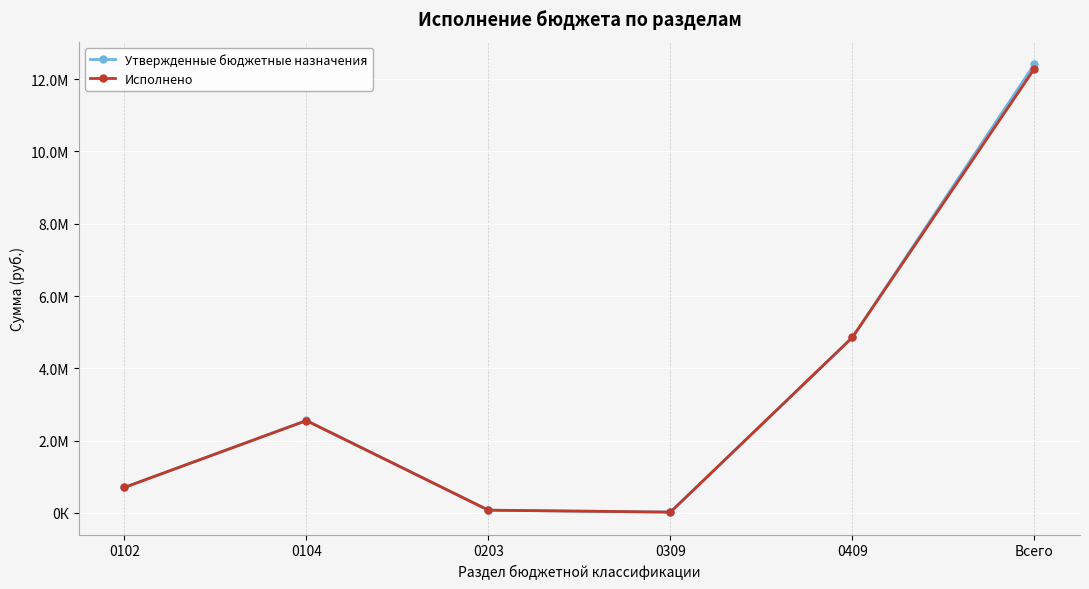

Does the chart have visible grid lines?

Yes